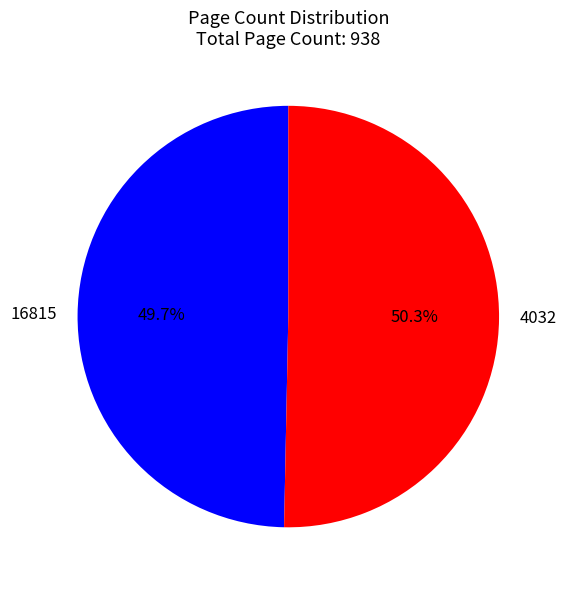

To the nearest percent, what portion does 16815 represent?

50%